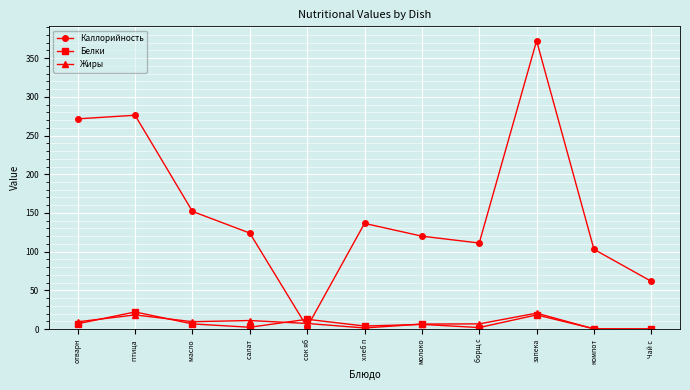

The value of Каллорийность at молоко is 180.8. True or false?

False